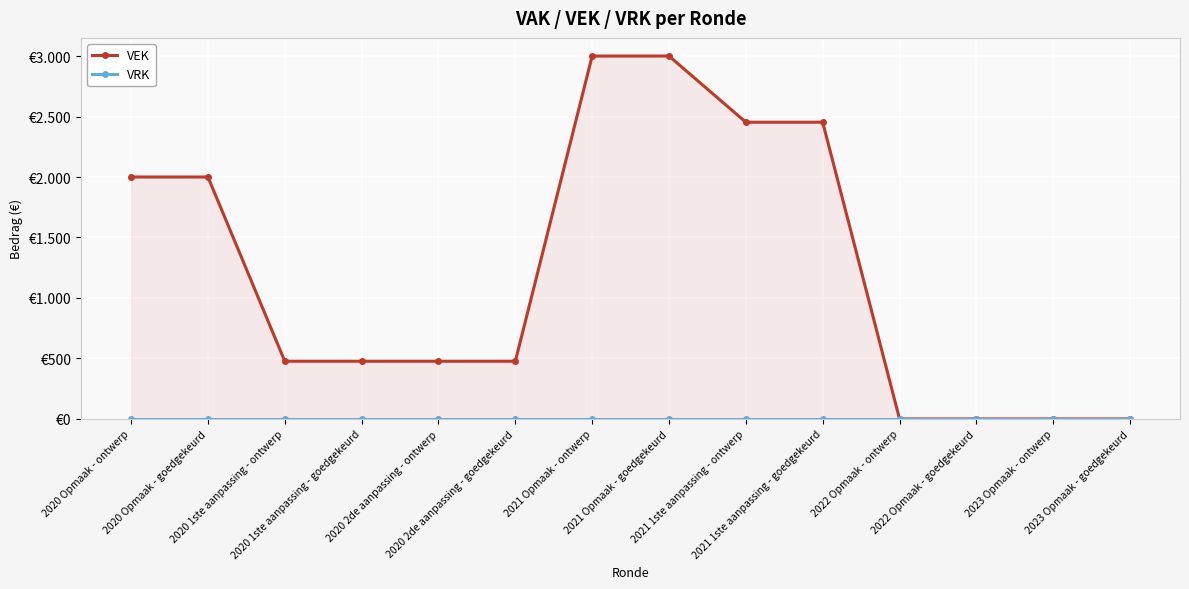

The value of VRK at 2020 2de aanpassing - ontwerp is 0. True or false?

True